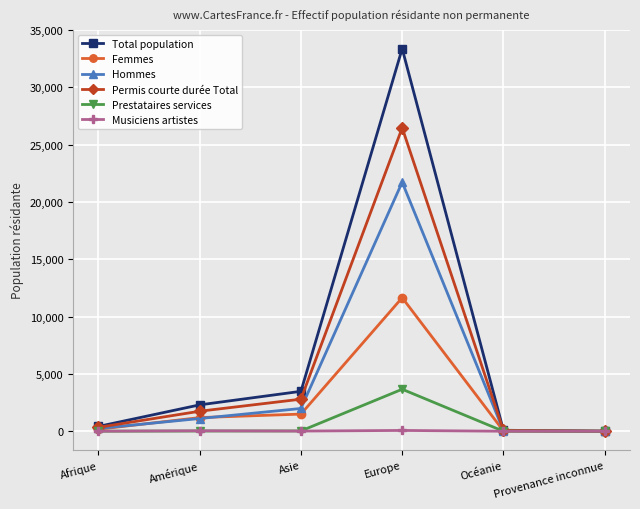

Count the number of categories in the chart.

6